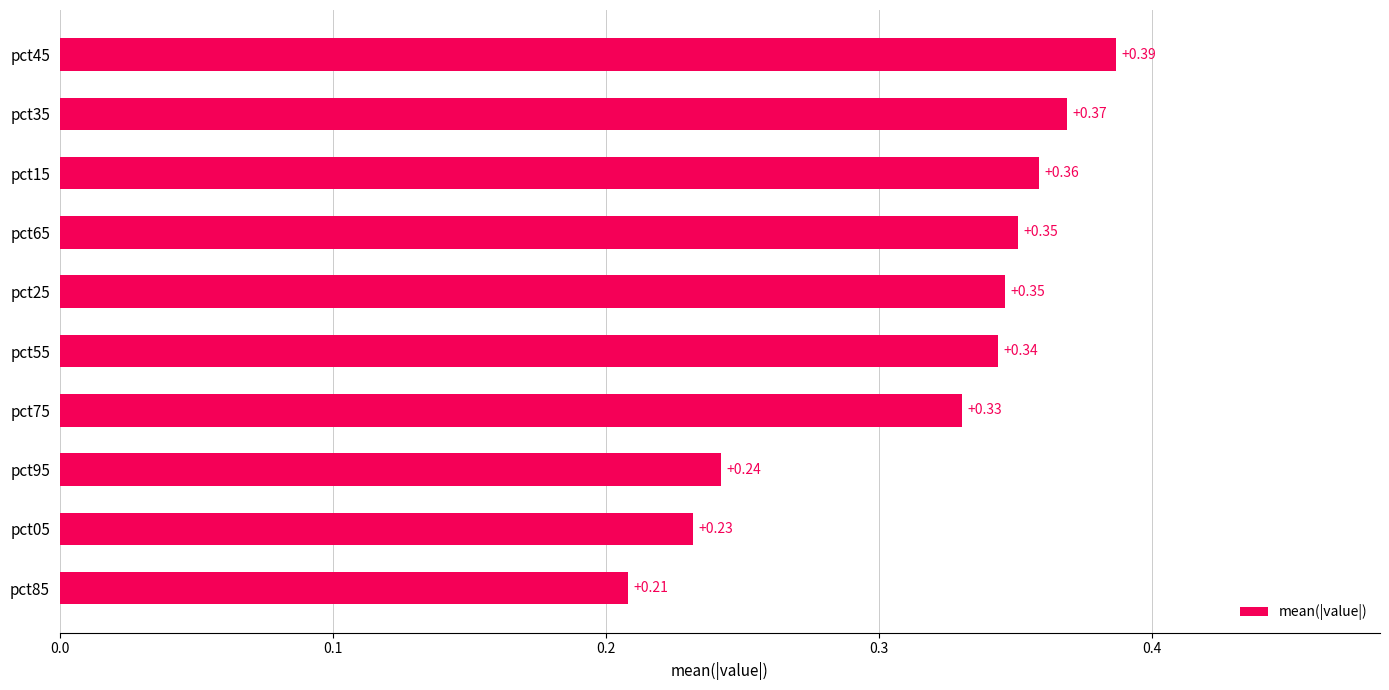

Which has a higher value, pct45 or pct55?

pct45